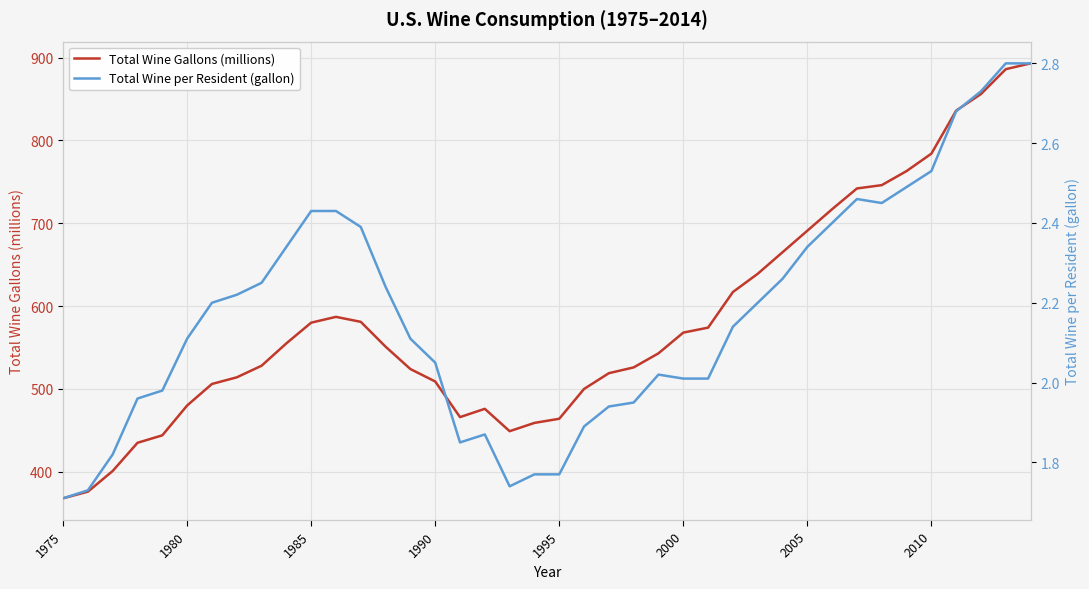

The Total Wine Gallons (millions) series shows 165 at 1980. True or false?

False